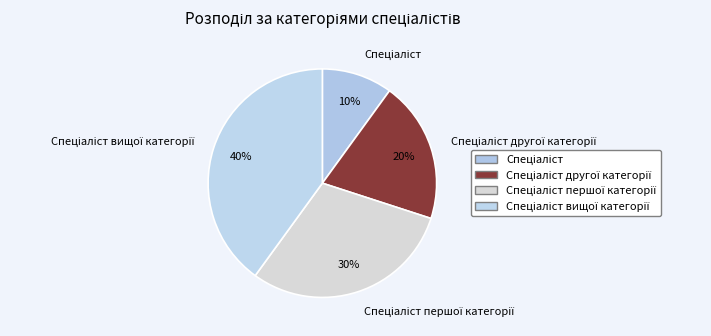

Is there a majority slice in this chart?

No